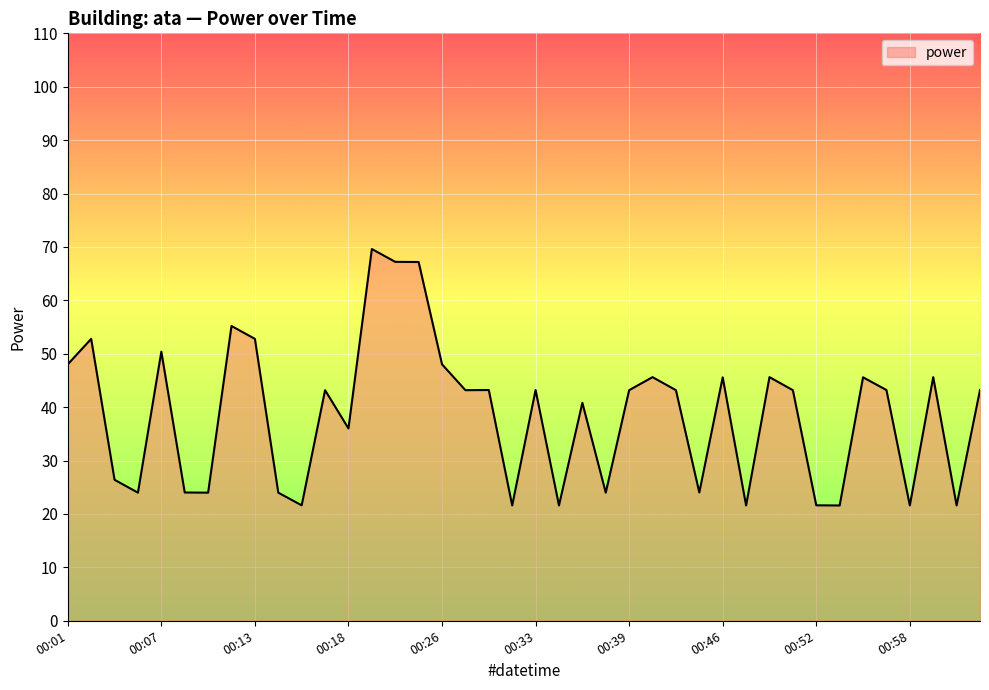

What is the smallest value displayed?

21.6